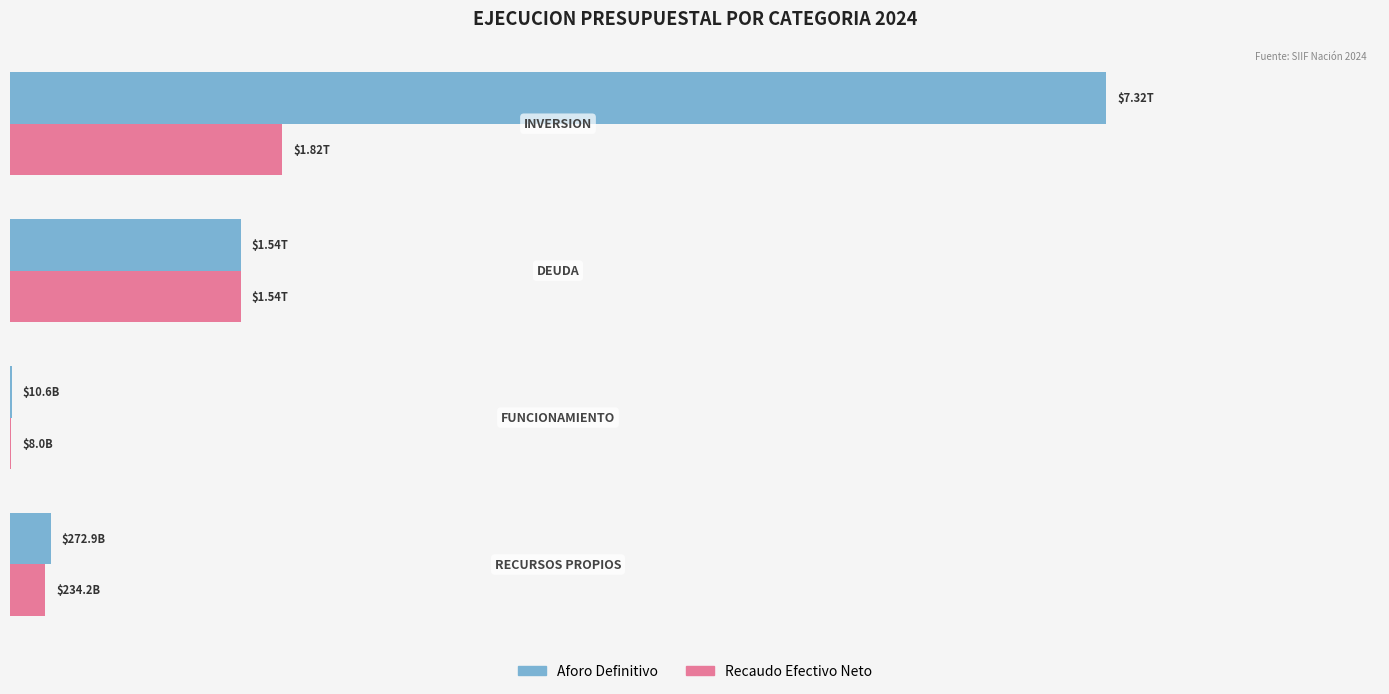

What are all the series names shown in the legend?

Aforo Definitivo, Recaudo Efectivo Neto